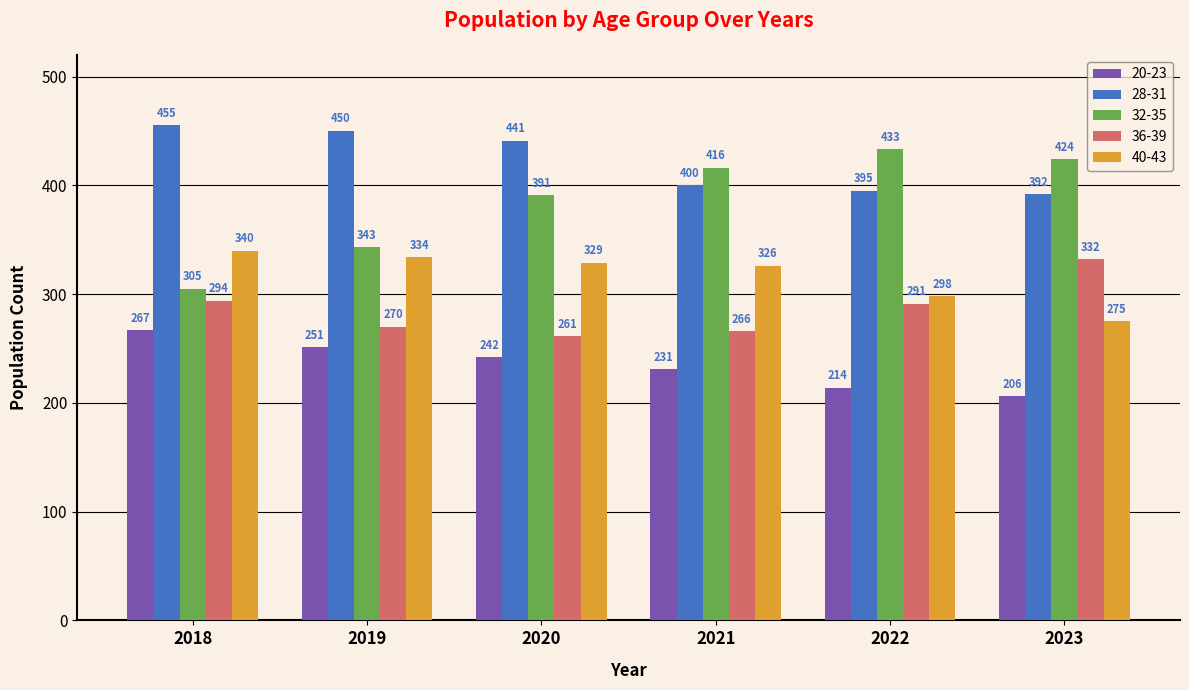

At 2021, list the series in order from largest to smallest.

32-35, 28-31, 40-43, 36-39, 20-23